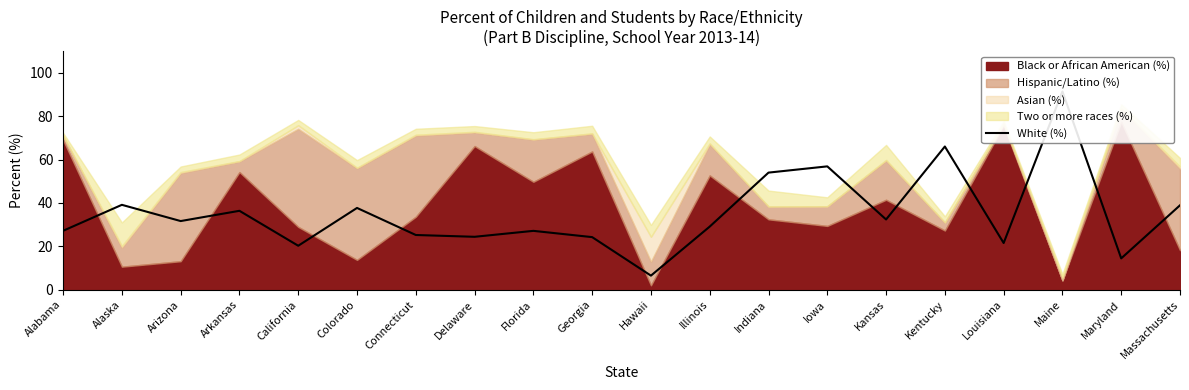

Reading left to right, extract all data points from this chart.

27.1	39.1	31.6	36.4	20.2	37.7	25.2	24.4	27.1	24.2	6.5	29.1	54.0	56.9	32.4	66.0	21.5	91.4	14.4	38.9